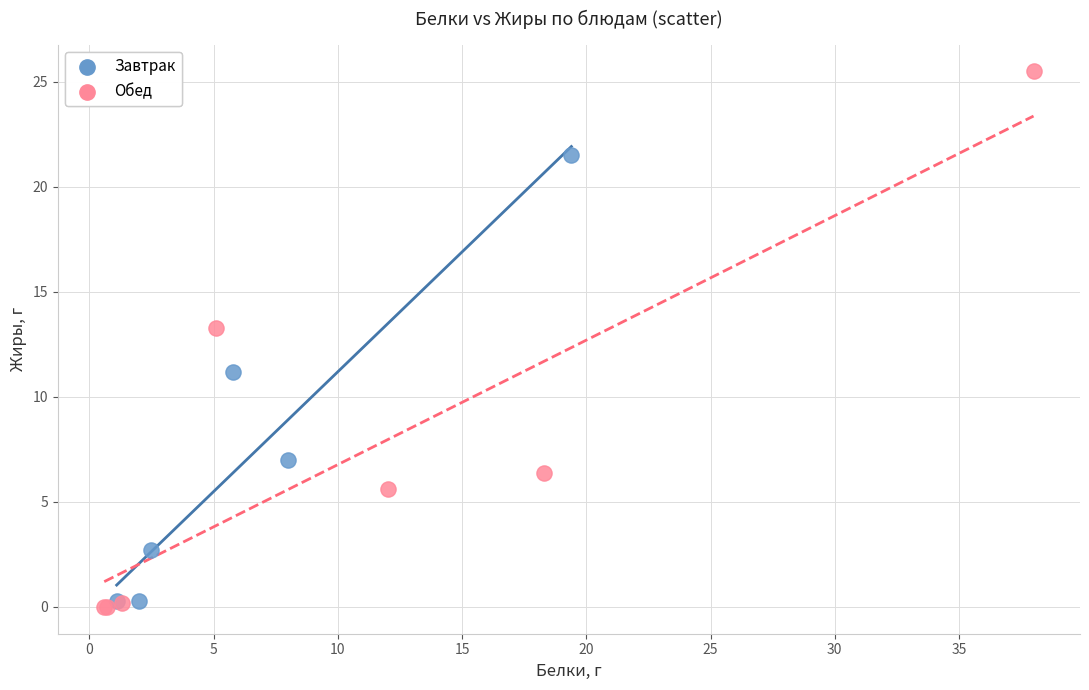

Which series contains the highest Y value?

Обед